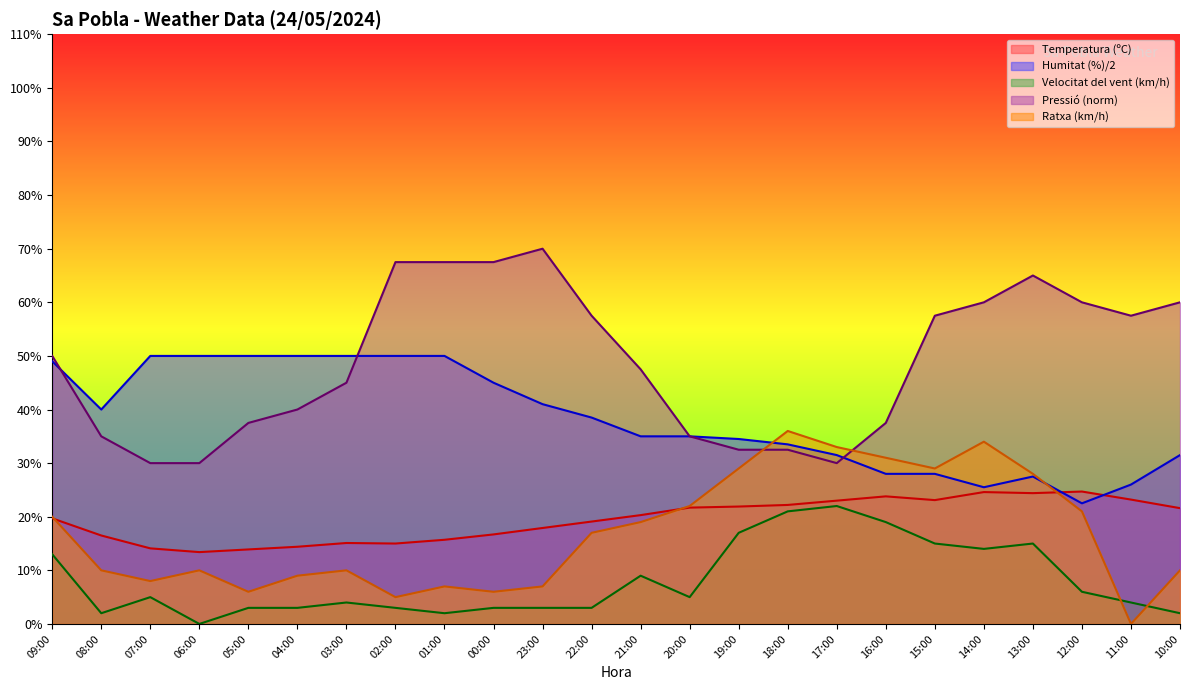

The value of Ratxa (km/h) at 18:00 is 36.0. True or false?

True